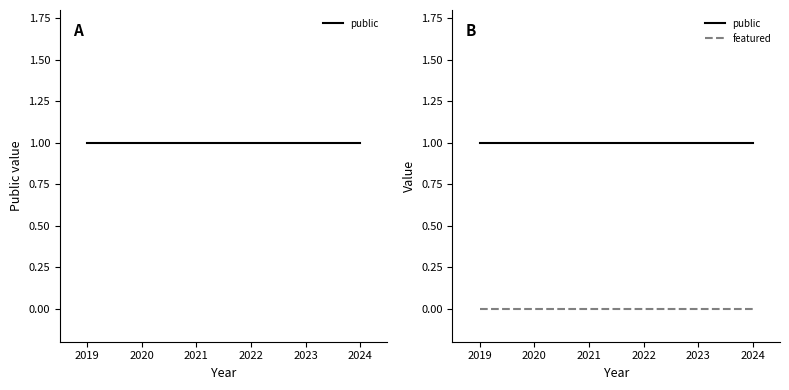

True or false: public and featured cross at least once.

False